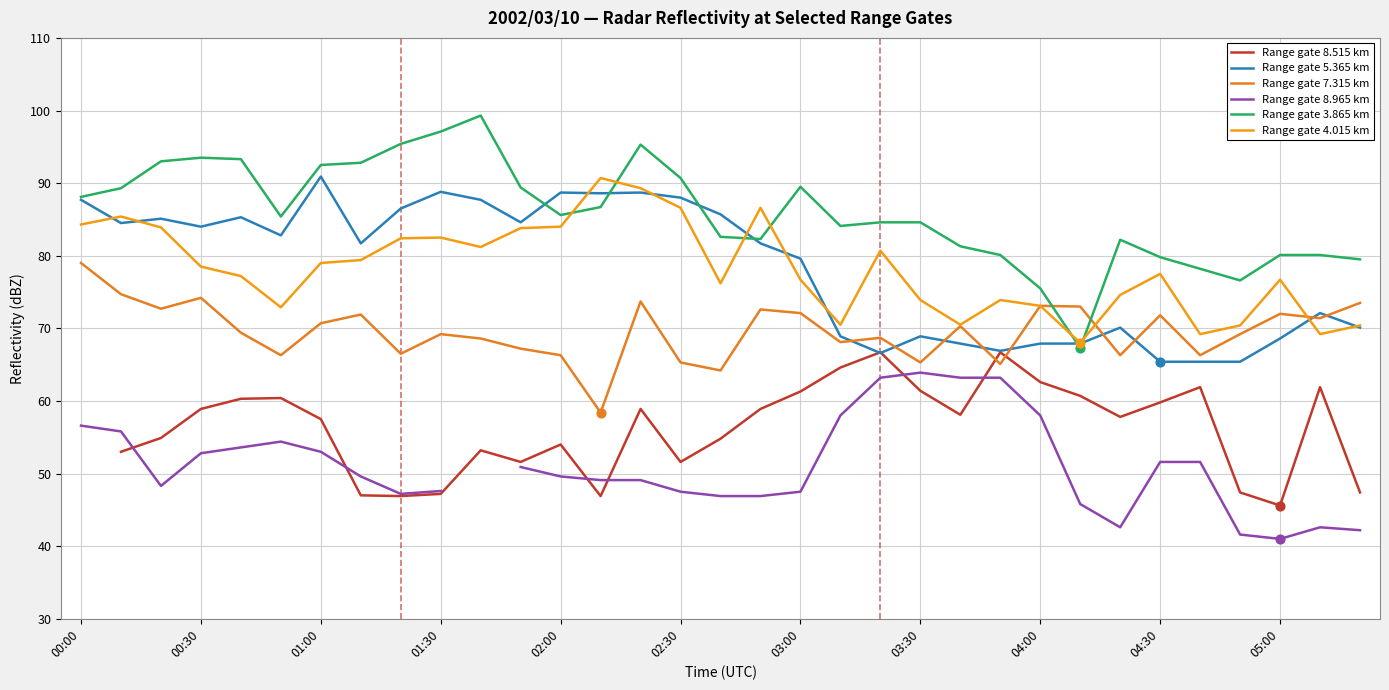

Which series has the widest spread of Y values?

Range gate 3.865 km